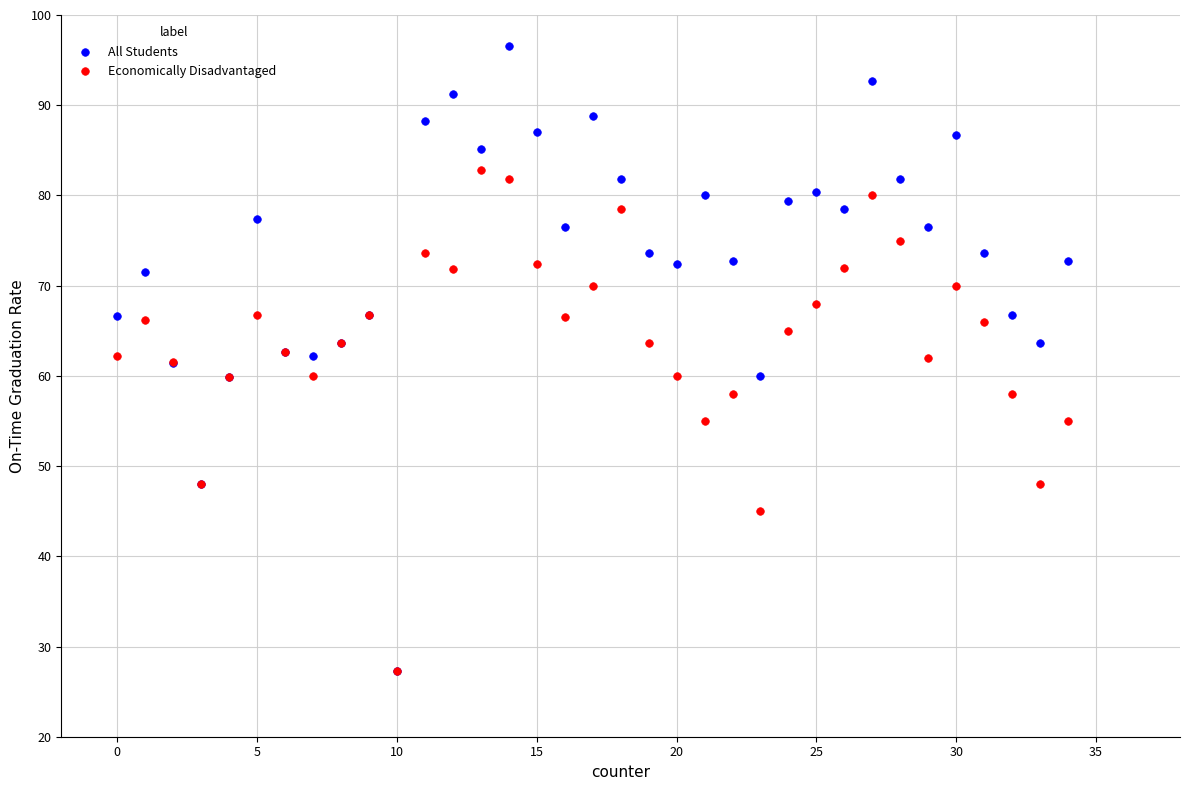

Which series has the widest spread of Y values?

All Students